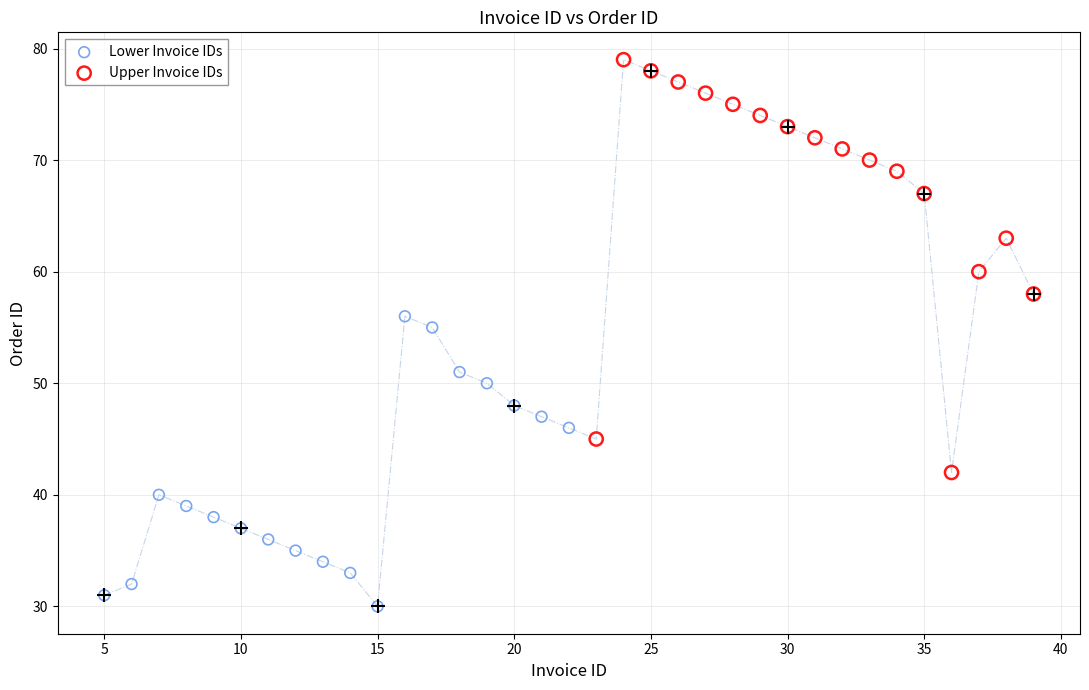

Which series reaches the maximum Y coordinate?

Upper Invoice IDs